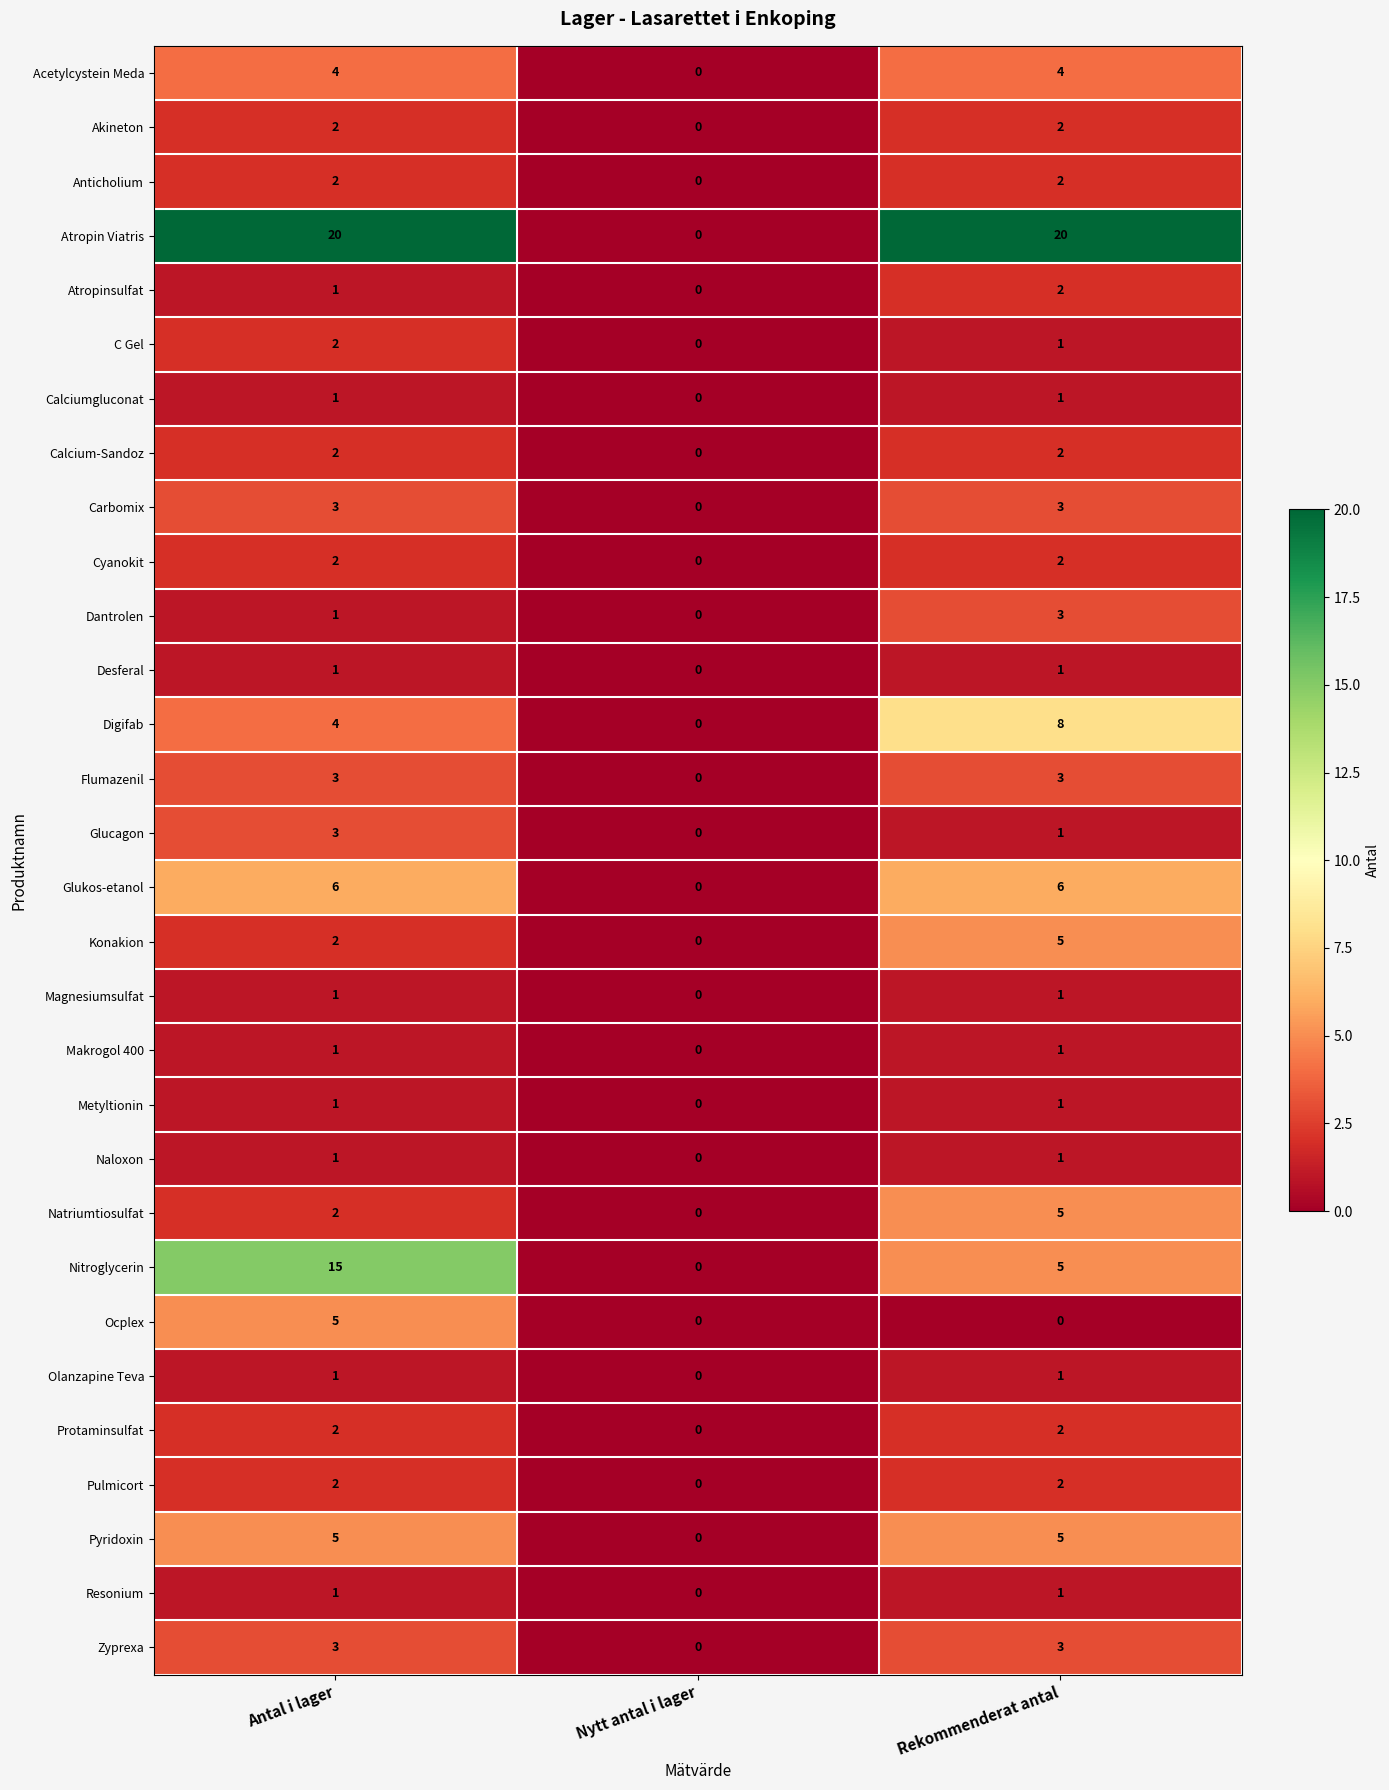

What is the maximum value shown in the chart?

20